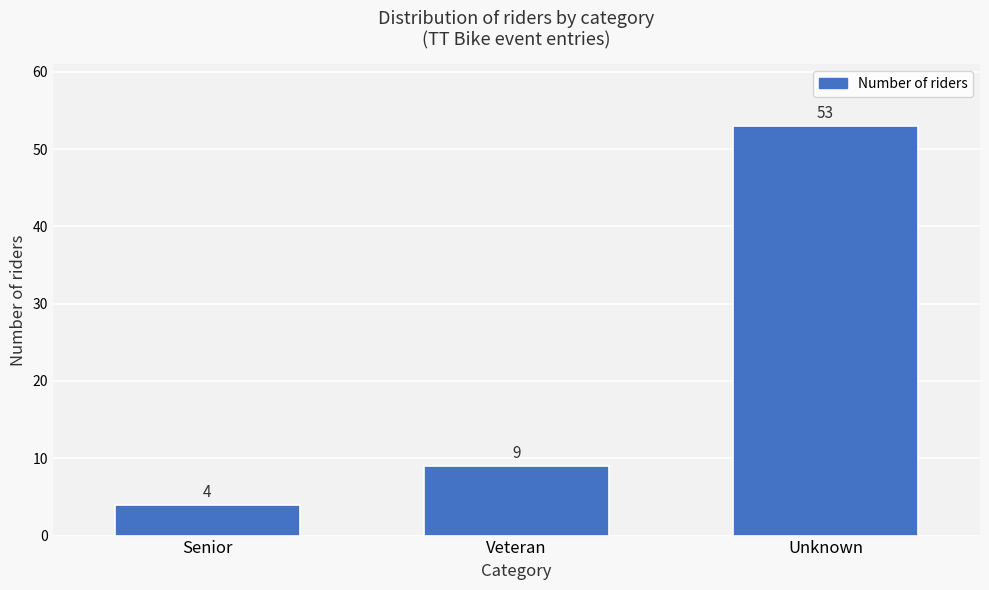

Reading left to right, list all the values displayed in this chart.

4	9	53